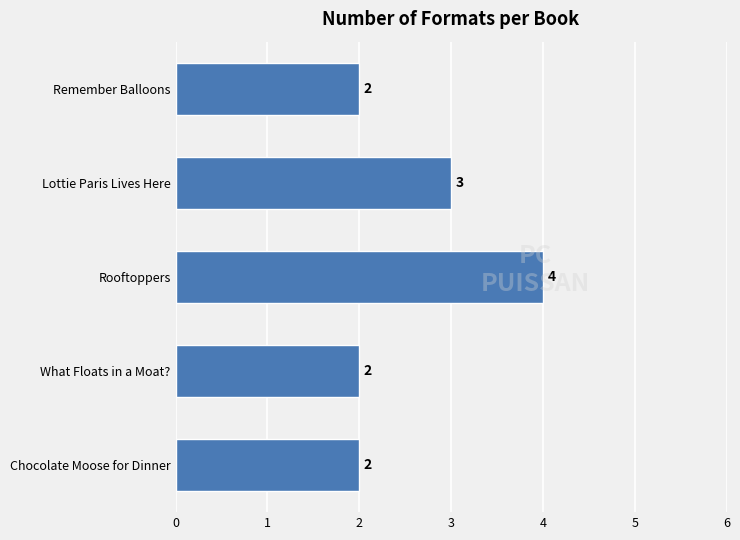

What is the label of the 5th bar from the bottom?

Remember Balloons